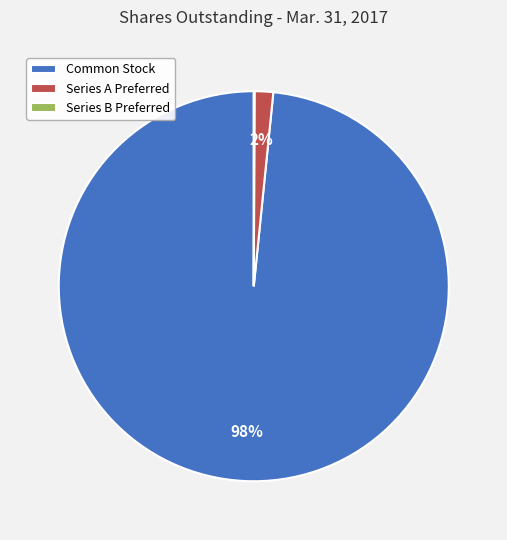

The Common Stock slice represents 98% of the pie. True or false?

True